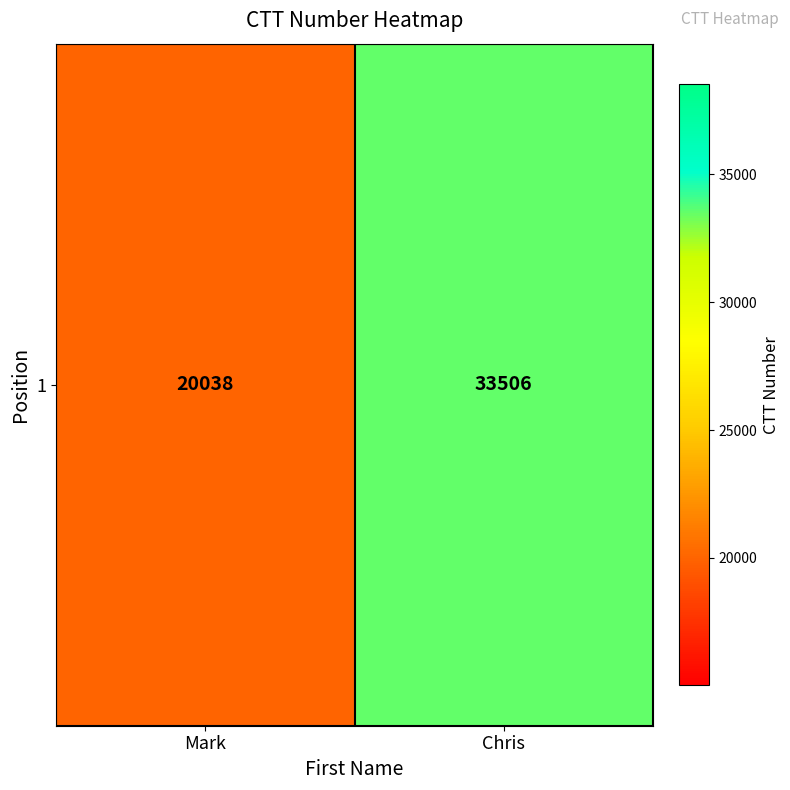

Rank the categories by value from highest to lowest.

Chris, Mark